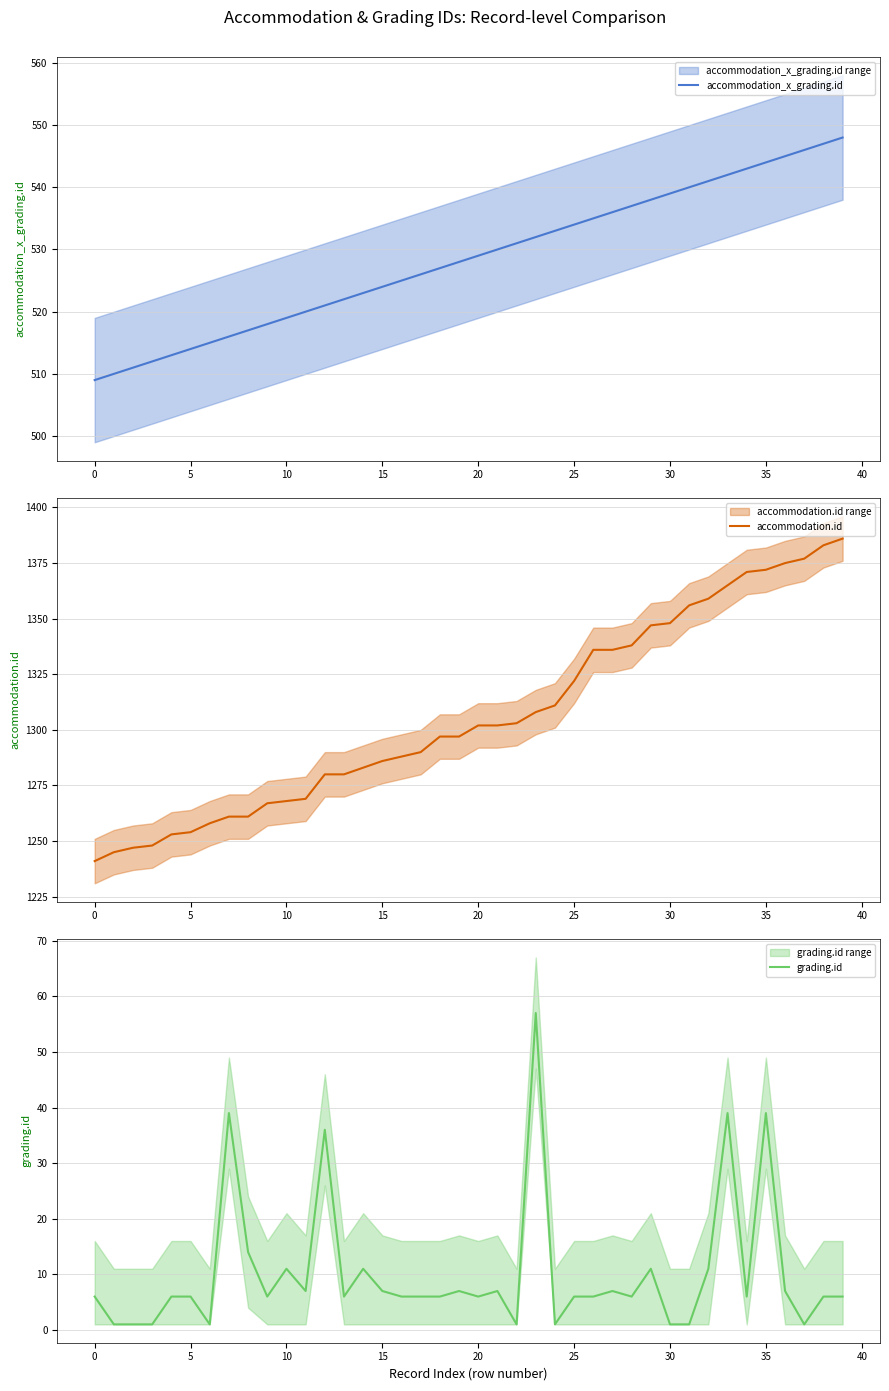

What is the sum of all grading.id values?

409